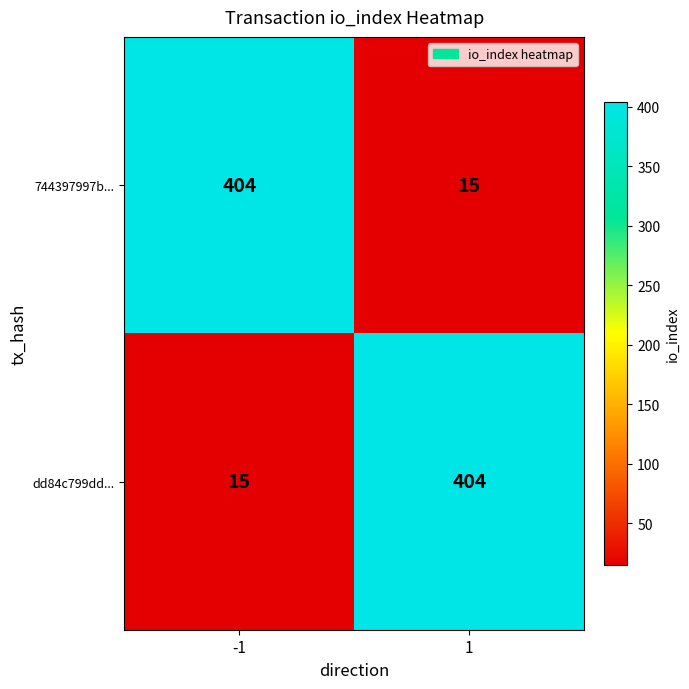

What is the total value across all series at 1?

419